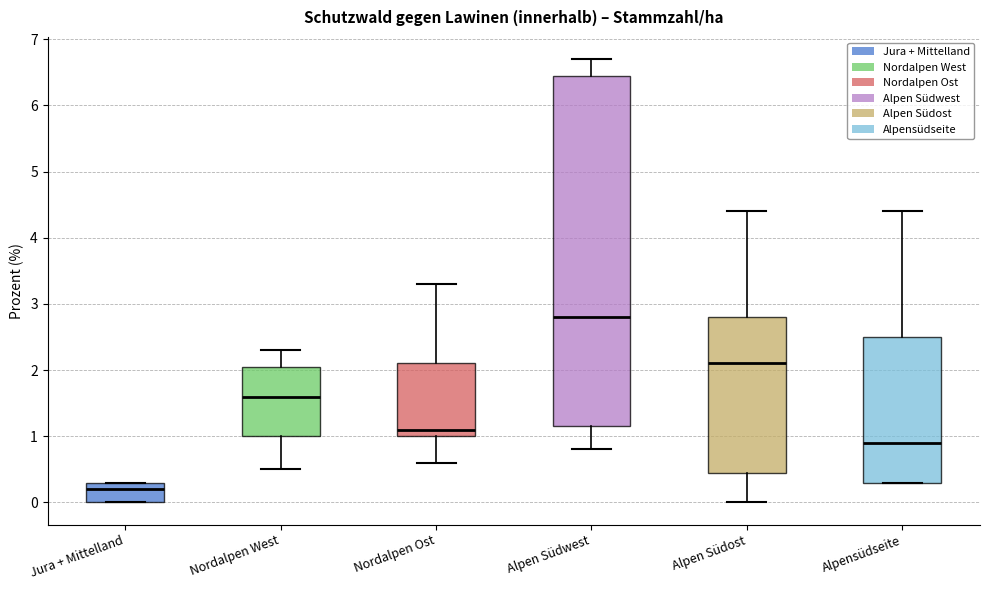

Which box has the highest median line?

Alpen Südwest